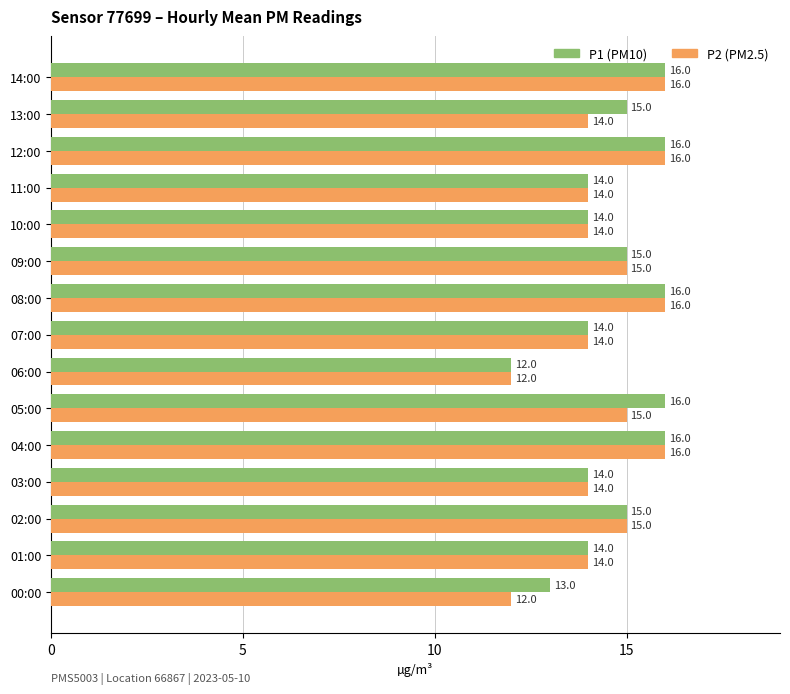

What is the maximum value shown in the chart?

16